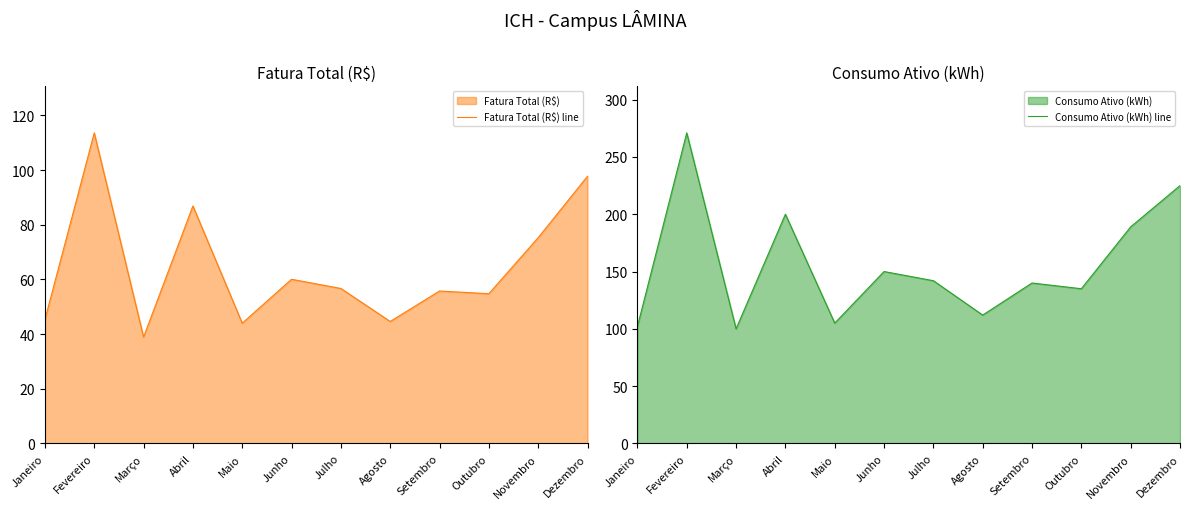

What is the difference between the Fatura Total (R$) line values at Outubro and Fevereiro?

58.8